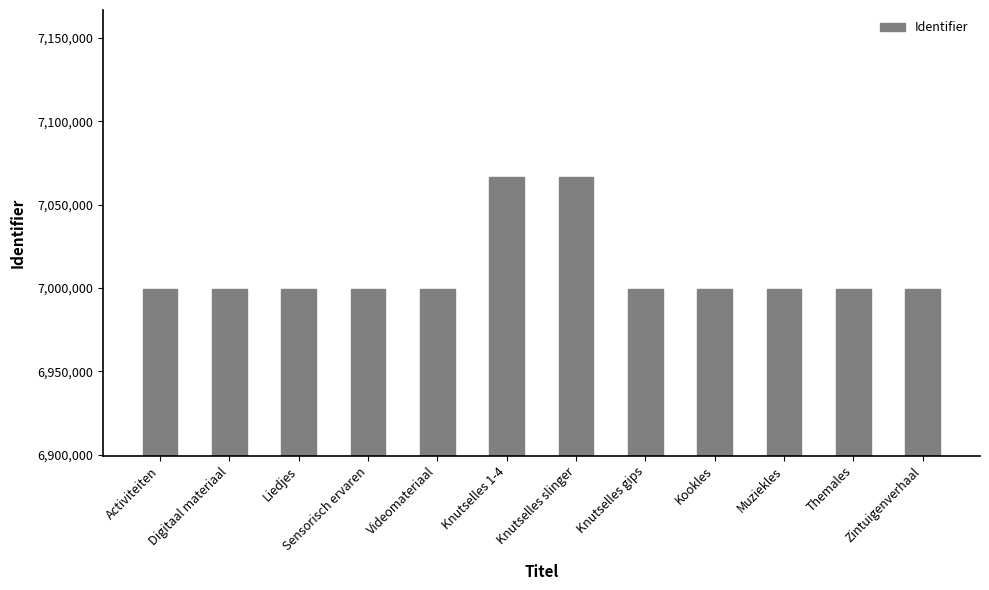

How many distinct data groups are displayed?

1